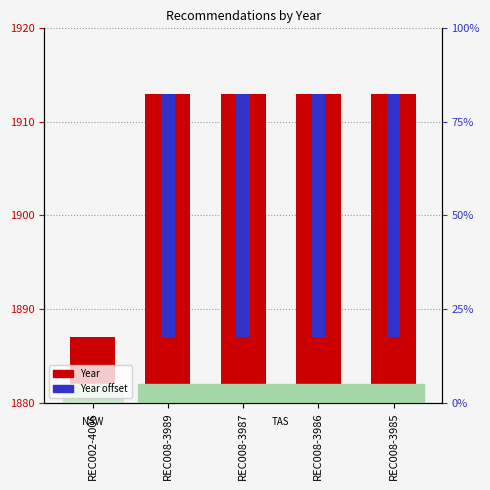

Between REC008-3987 and REC008-3986, which is larger?

REC008-3987